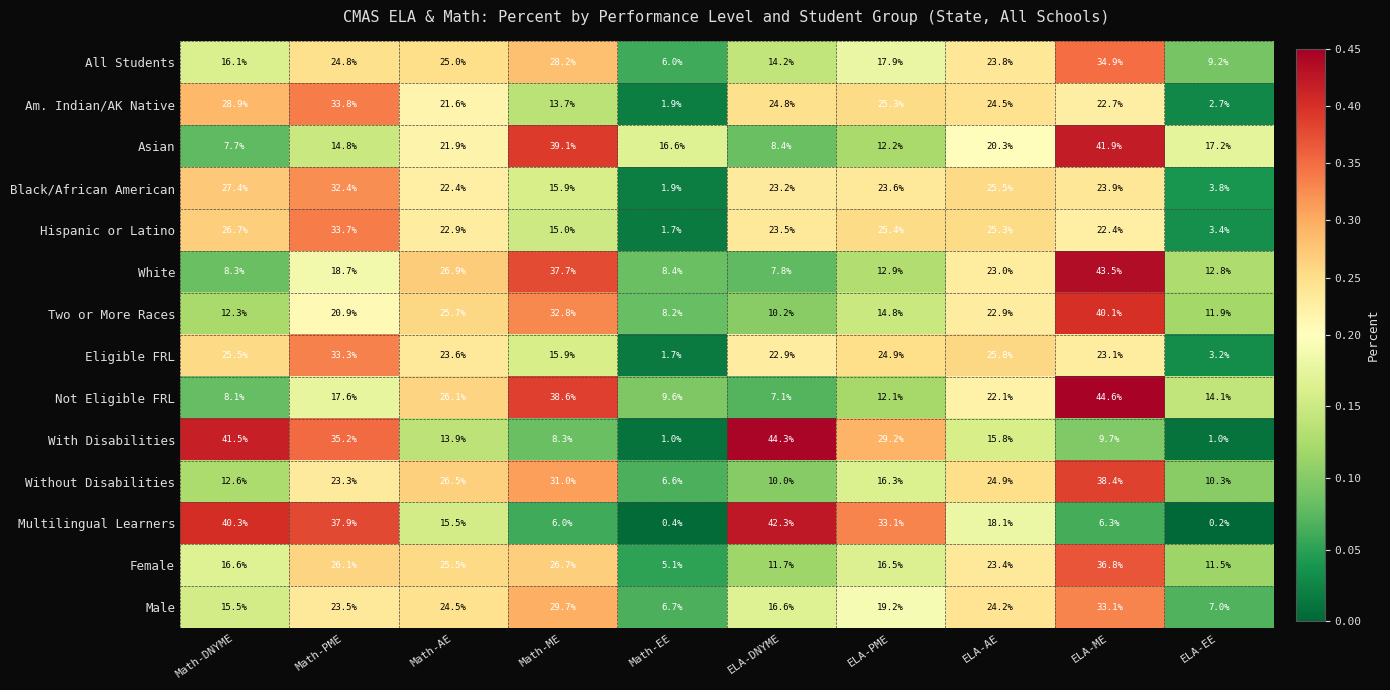

Which category has the lowest value across all series?

ELA-EE